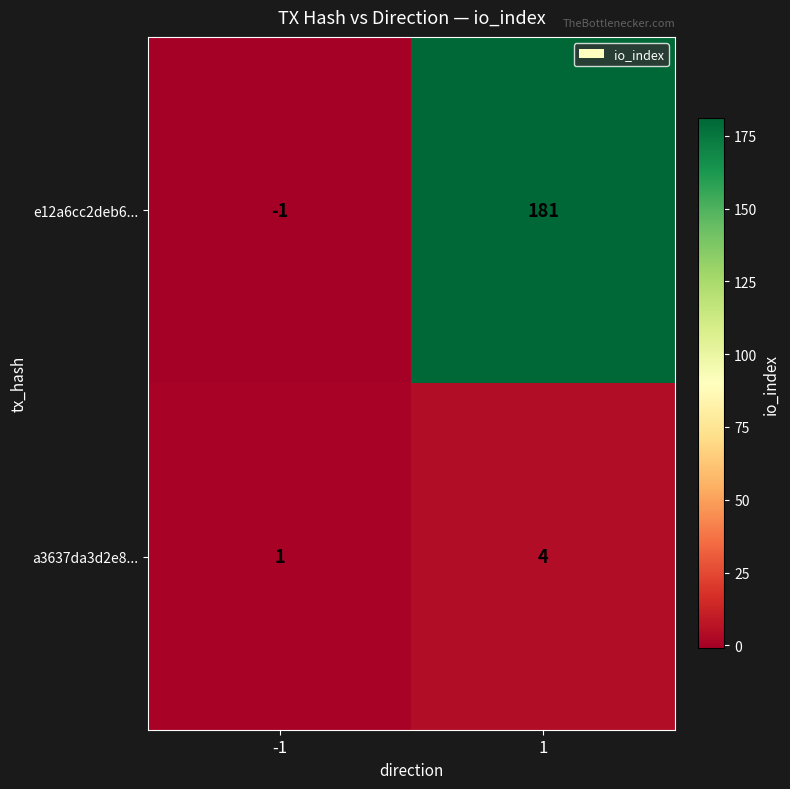

Reading left to right, what are all the values shown in this chart?

e12a6cc2deb6...: -1	181
a3637da3d2e8...: 1	4